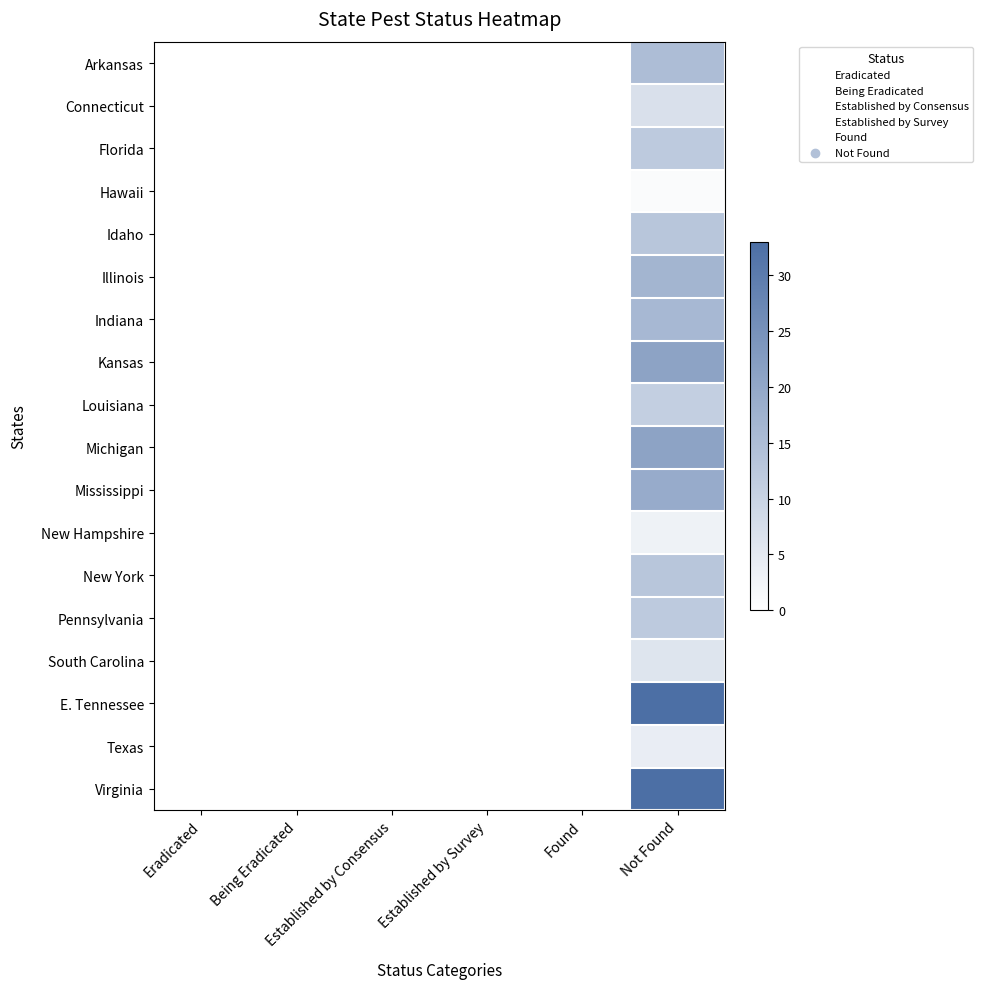

Reading left to right, what are all the values shown in this chart?

Arkansas: Eradicated=0	Being Eradicated=0	Established by Consensus=0	Established by Survey=0	Found=0	Not Found=15
Connecticut: Eradicated=0	Being Eradicated=0	Established by Consensus=0	Established by Survey=0	Found=0	Not Found=7
Florida: Eradicated=0	Being Eradicated=0	Established by Consensus=0	Established by Survey=0	Found=0	Not Found=12
Hawaii: Eradicated=0	Being Eradicated=0	Established by Consensus=0	Established by Survey=0	Found=0	Not Found=1
Idaho: Eradicated=0	Being Eradicated=0	Established by Consensus=0	Established by Survey=0	Found=0	Not Found=13
Illinois: Eradicated=0	Being Eradicated=0	Established by Consensus=0	Established by Survey=0	Found=0	Not Found=17
Indiana: Eradicated=0	Being Eradicated=0	Established by Consensus=0	Established by Survey=0	Found=0	Not Found=16
Kansas: Eradicated=0	Being Eradicated=0	Established by Consensus=0	Established by Survey=0	Found=0	Not Found=21
Louisiana: Eradicated=0	Being Eradicated=0	Established by Consensus=0	Established by Survey=0	Found=0	Not Found=11
Michigan: Eradicated=0	Being Eradicated=0	Established by Consensus=0	Established by Survey=0	Found=0	Not Found=21
Mississippi: Eradicated=0	Being Eradicated=0	Established by Consensus=0	Established by Survey=0	Found=0	Not Found=19
New Hampshire: Eradicated=0	Being Eradicated=0	Established by Consensus=0	Established by Survey=0	Found=0	Not Found=3
New York: Eradicated=0	Being Eradicated=0	Established by Consensus=0	Established by Survey=0	Found=0	Not Found=13
Pennsylvania: Eradicated=0	Being Eradicated=0	Established by Consensus=0	Established by Survey=0	Found=0	Not Found=12
South Carolina: Eradicated=0	Being Eradicated=0	Established by Consensus=0	Established by Survey=0	Found=0	Not Found=6
E. Tennessee: Eradicated=0	Being Eradicated=0	Established by Consensus=0	Established by Survey=0	Found=0	Not Found=33
Texas: Eradicated=0	Being Eradicated=0	Established by Consensus=0	Established by Survey=0	Found=0	Not Found=4
Virginia: Eradicated=0	Being Eradicated=0	Established by Consensus=0	Established by Survey=0	Found=0	Not Found=33